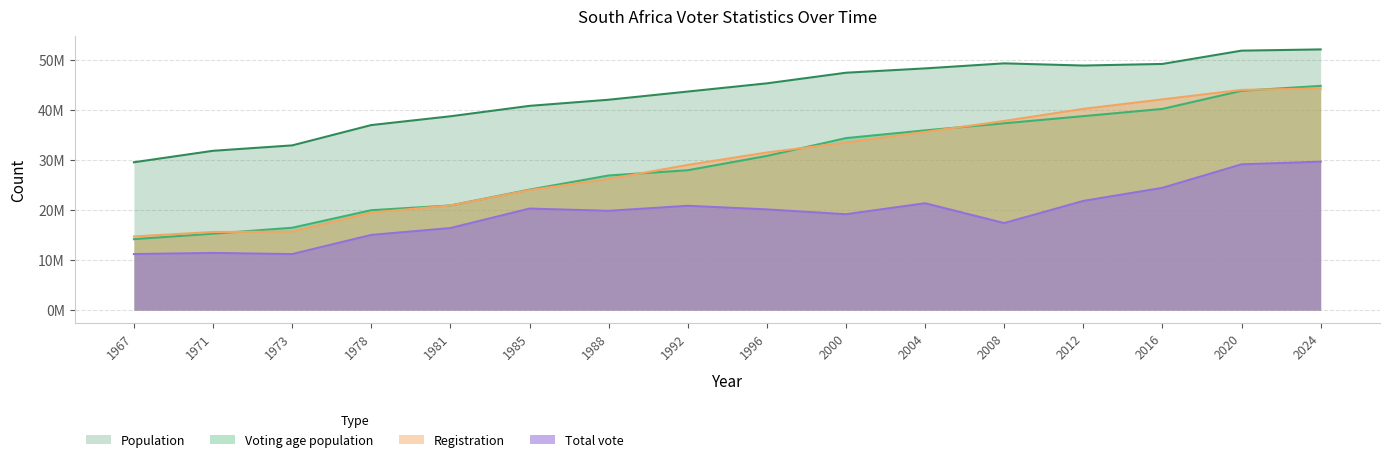

Rank the categories by Voting age population value from highest to lowest.

2024, 2020, 2016, 2012, 2008, 2004, 2000, 1996, 1992, 1988, 1985, 1981, 1978, 1973, 1971, 1967